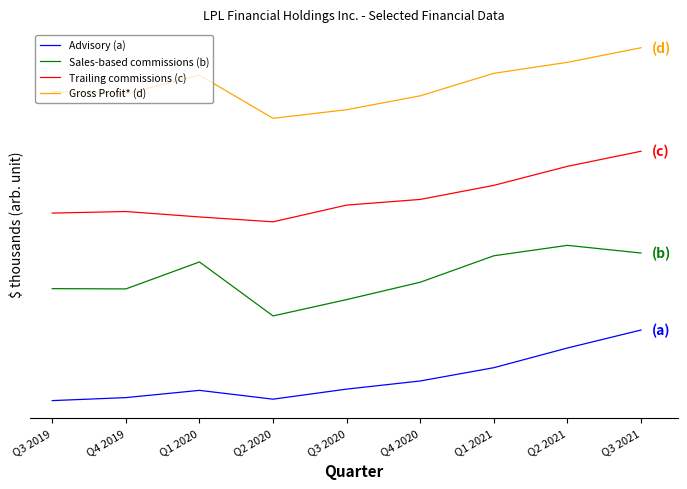

At which category does Advisory (a) reach its first local valley?

Q2 2020